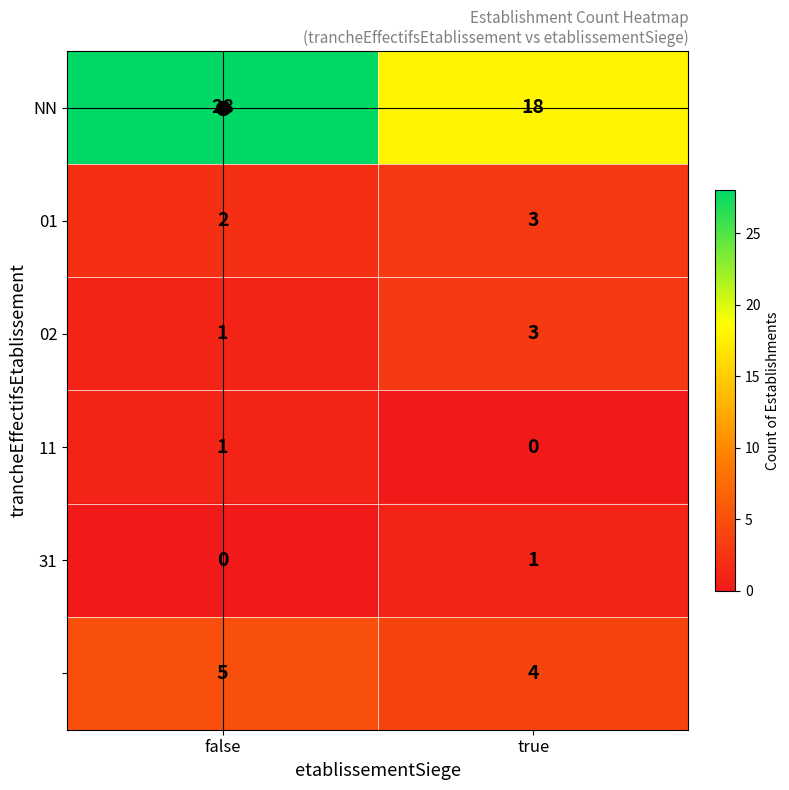

What is the total value across all series at false?

37